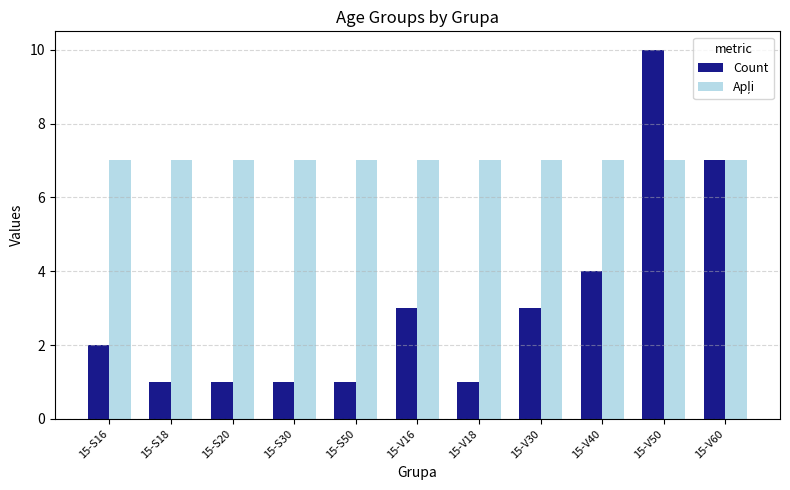

What is the average value of the Count series?

3